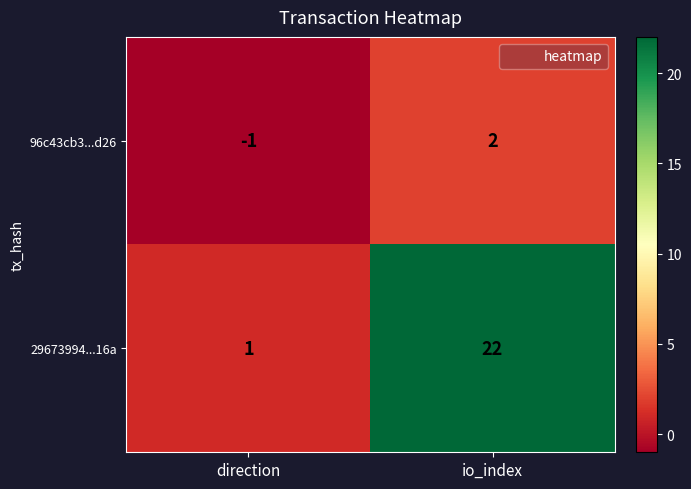

Which series has the largest range (max minus min)?

29673994...16a